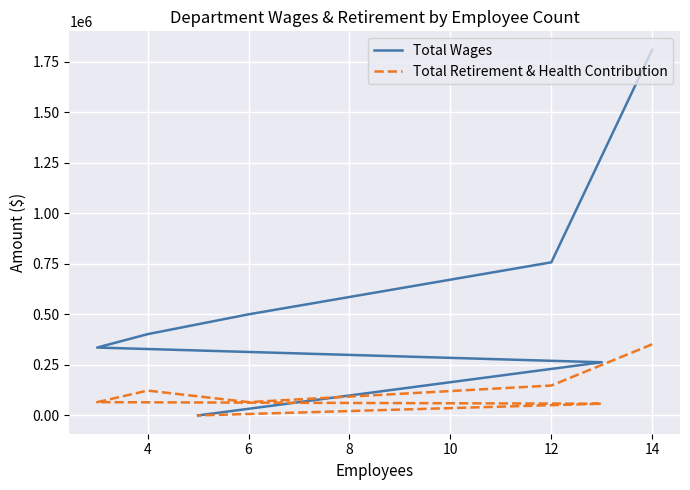

What is the difference between the Total Retirement & Health Contribution values at 12 and 4?

24969